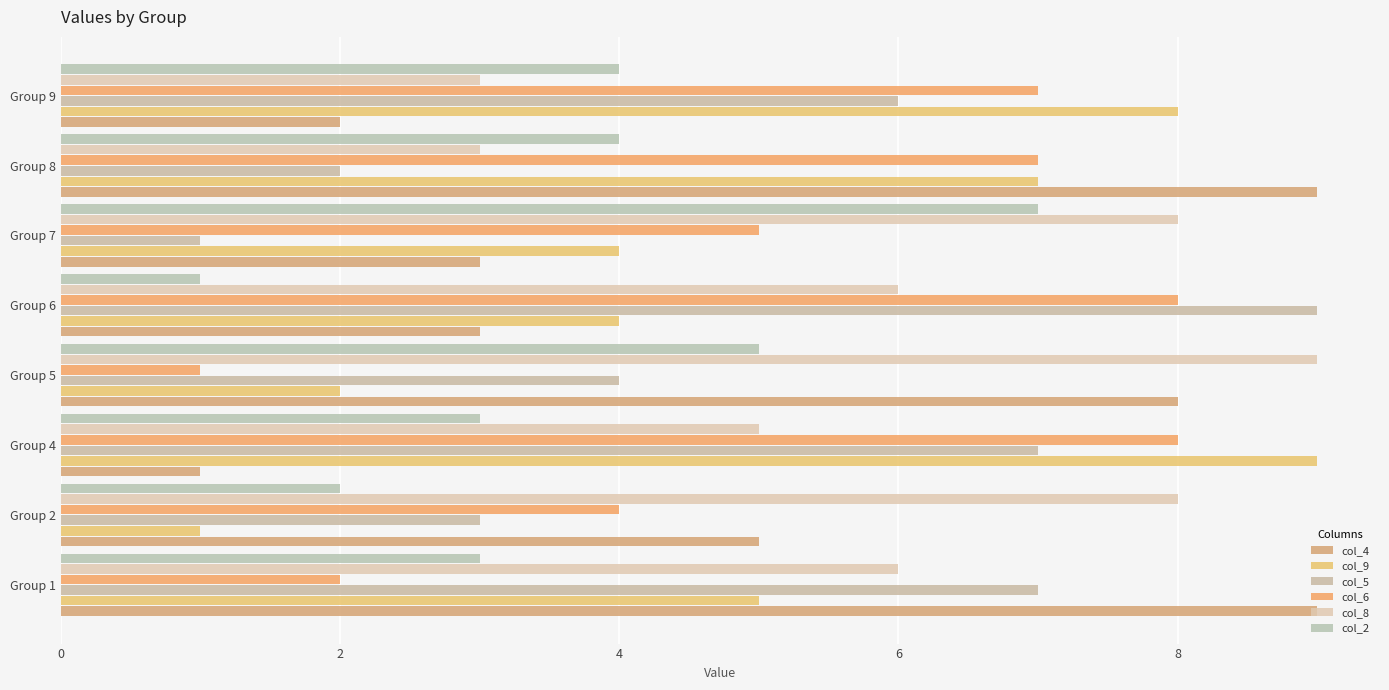

What is the value of the col_8 bar at the 8th from the left?

3